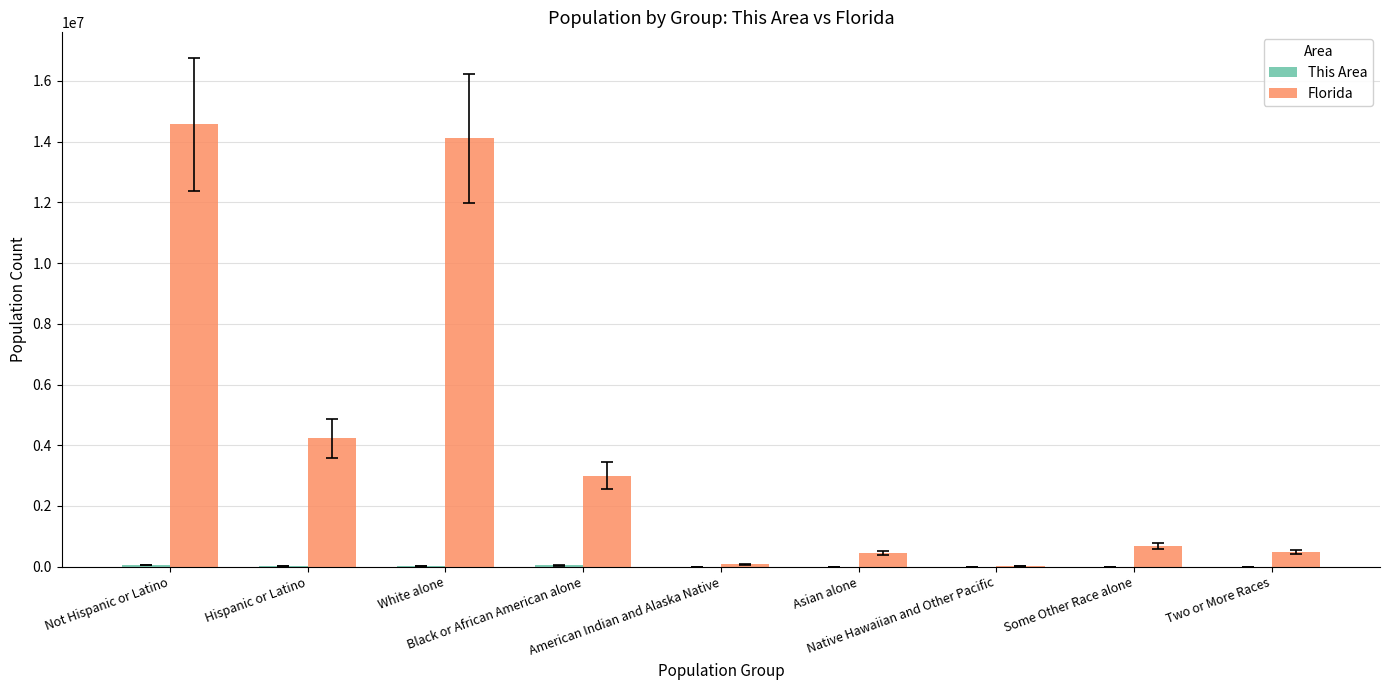

Where is Florida nearest to the value 7294895?

Hispanic or Latino